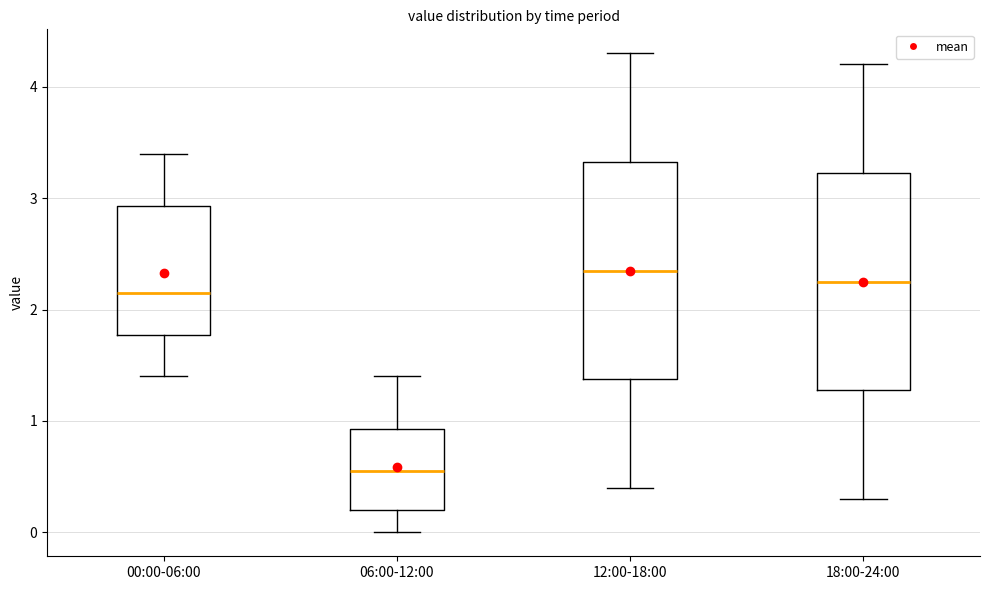

Where does the median line of the box for 12:00-18:00 sit on the y-axis? The values are not printed on the chart, so give them approximately, as read against the axis.

2.4